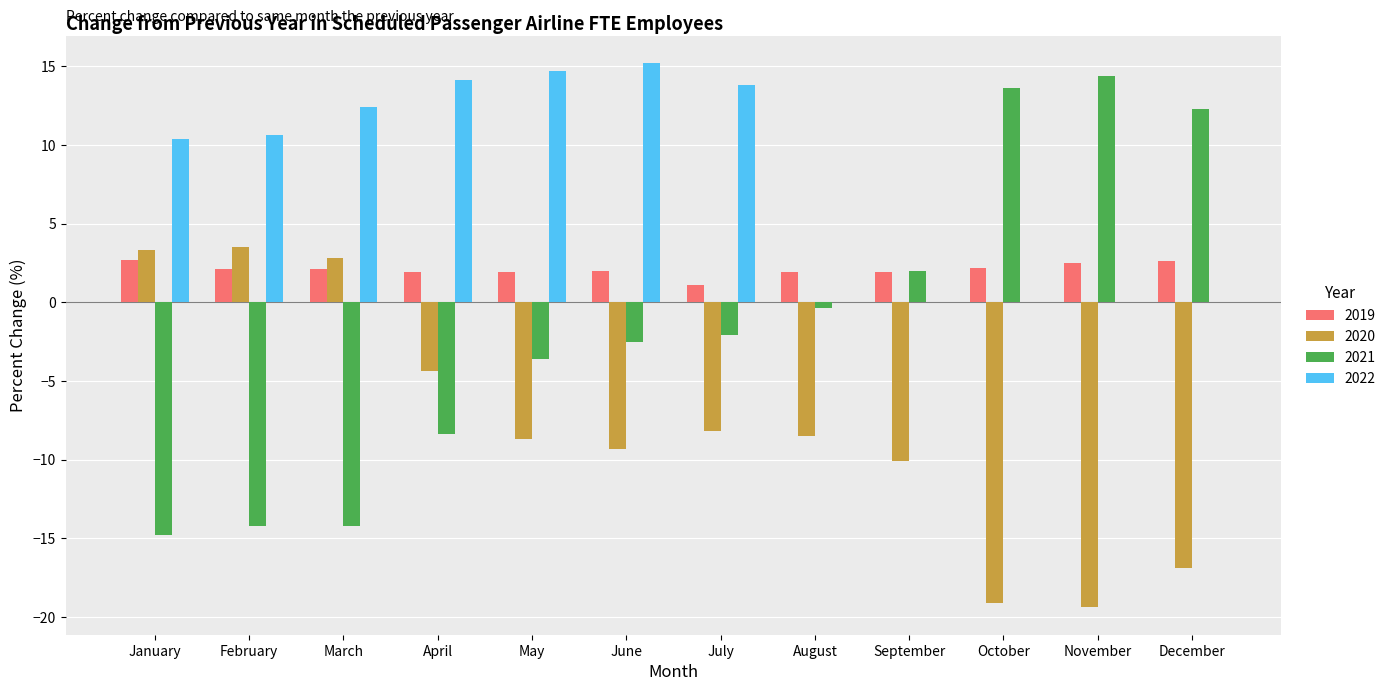

Which series changed the most between July and November?

2021